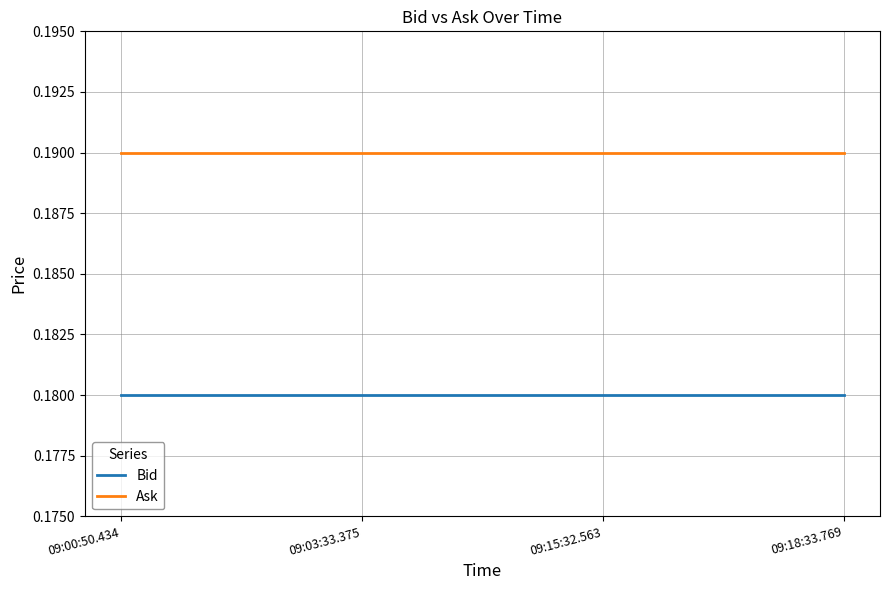

True or false: Bid and Ask cross at least once.

False